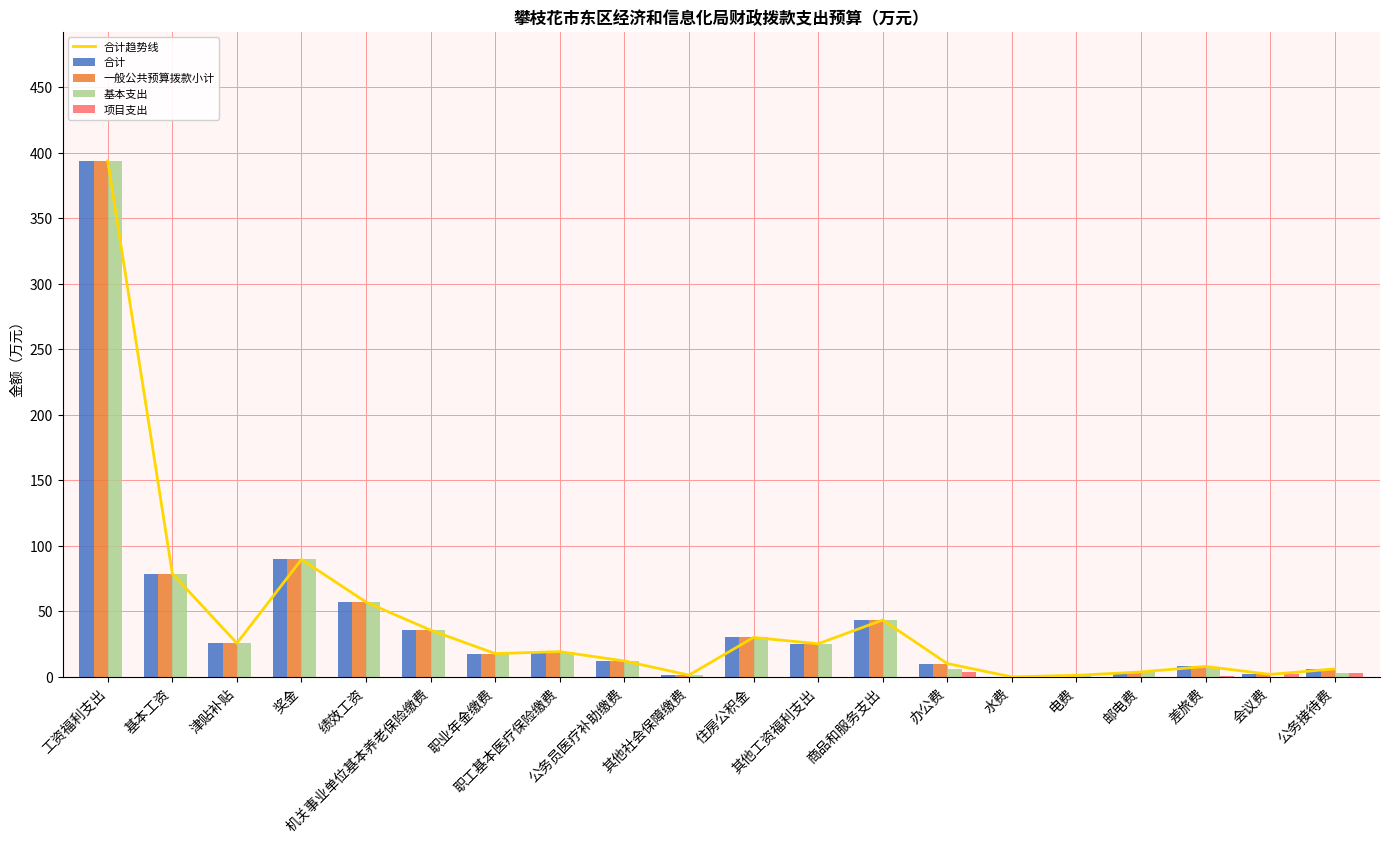

What are all the series names shown in the legend?

合计趋势线, 合计, 一般公共预算拨款小计, 基本支出, 项目支出